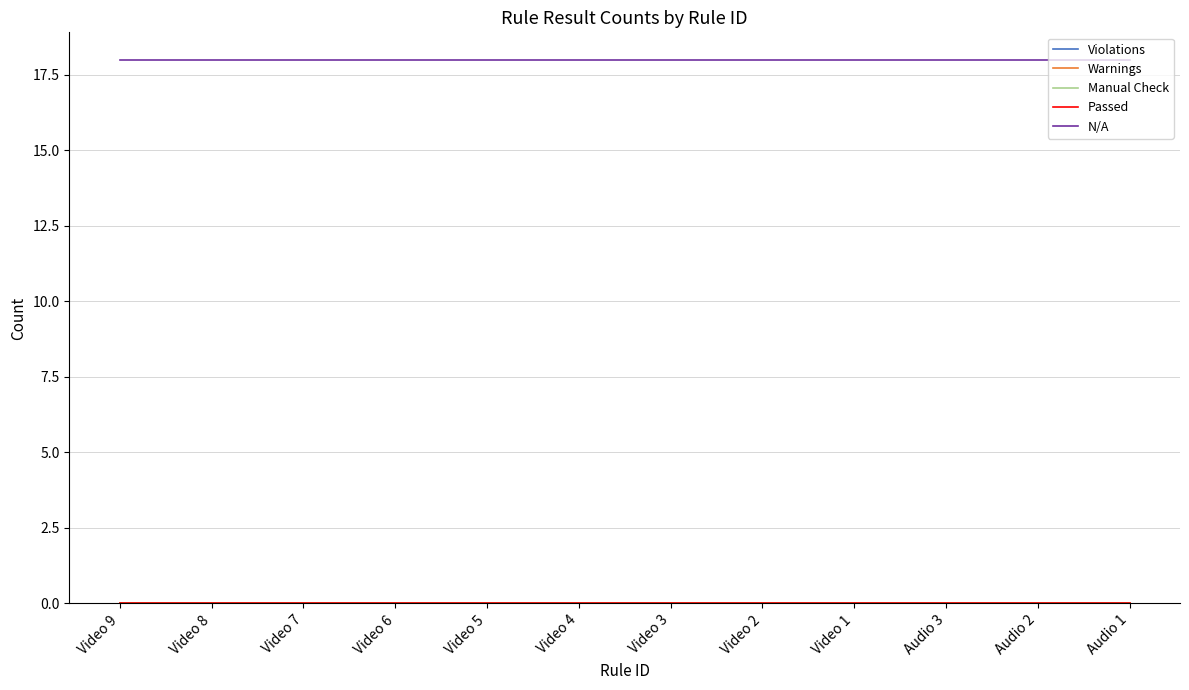

Reading right to left, extract all data points from this chart.

Violations: Audio 1=0	Audio 2=0	Audio 3=0	Video 1=0	Video 2=0	Video 3=0	Video 4=0	Video 5=0	Video 6=0	Video 7=0	Video 8=0	Video 9=0
Warnings: Audio 1=0	Audio 2=0	Audio 3=0	Video 1=0	Video 2=0	Video 3=0	Video 4=0	Video 5=0	Video 6=0	Video 7=0	Video 8=0	Video 9=0
Manual Check: Audio 1=0	Audio 2=0	Audio 3=0	Video 1=0	Video 2=0	Video 3=0	Video 4=0	Video 5=0	Video 6=0	Video 7=0	Video 8=0	Video 9=0
Passed: Audio 1=0	Audio 2=0	Audio 3=0	Video 1=0	Video 2=0	Video 3=0	Video 4=0	Video 5=0	Video 6=0	Video 7=0	Video 8=0	Video 9=0
N/A: Audio 1=18	Audio 2=18	Audio 3=18	Video 1=18	Video 2=18	Video 3=18	Video 4=18	Video 5=18	Video 6=18	Video 7=18	Video 8=18	Video 9=18